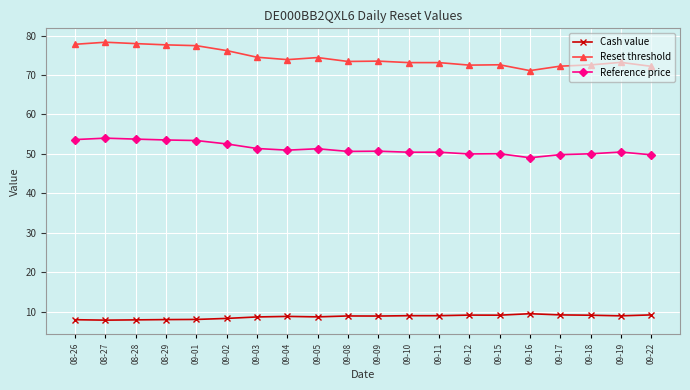

True or false: Cash value and Reset threshold intersect in this chart.

False